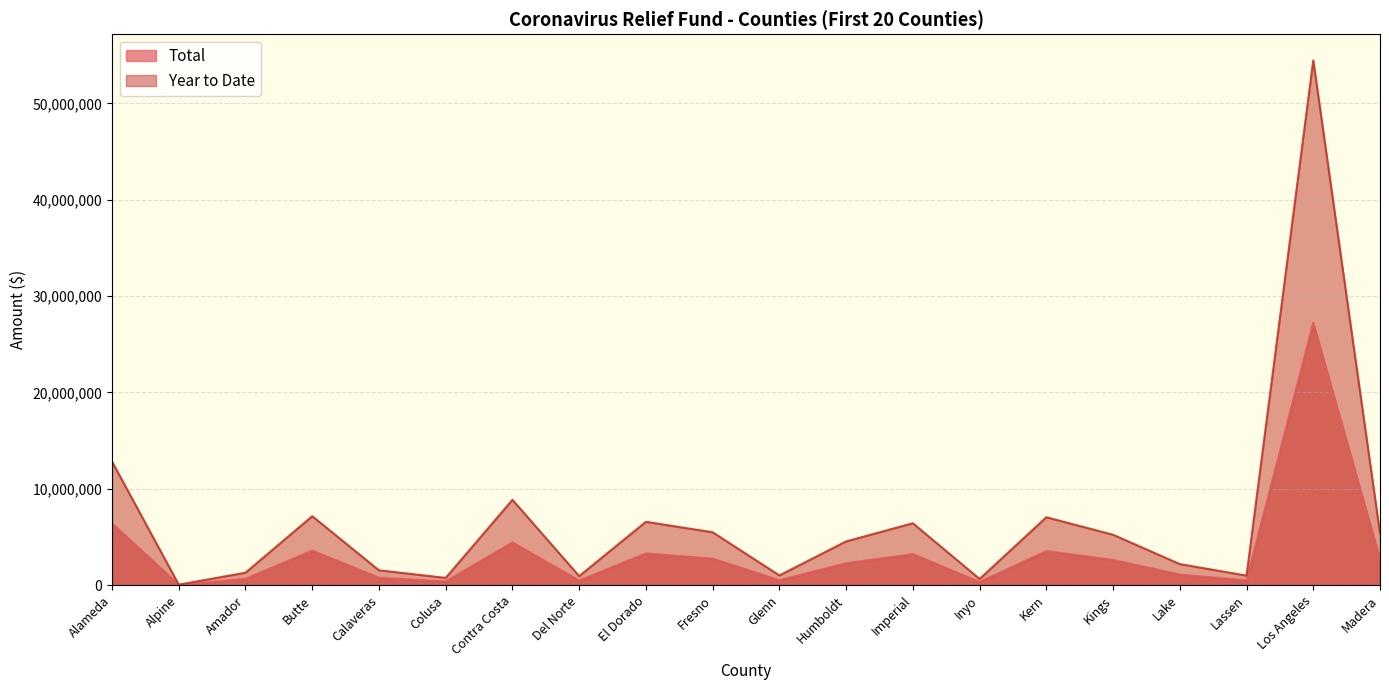

Rank the series at Fresno from lowest to highest value.

Total, Year to Date